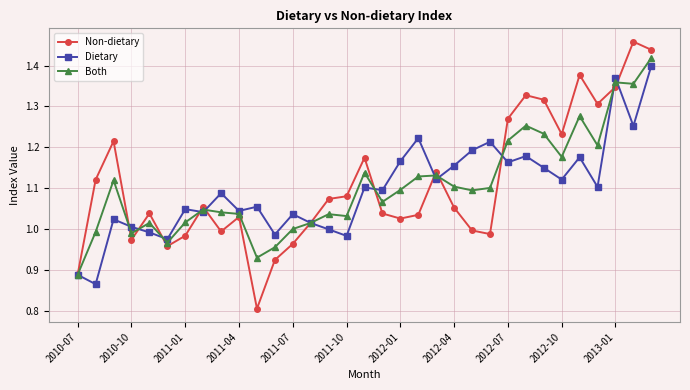

At how many categories does at least one series exceed 1?

30